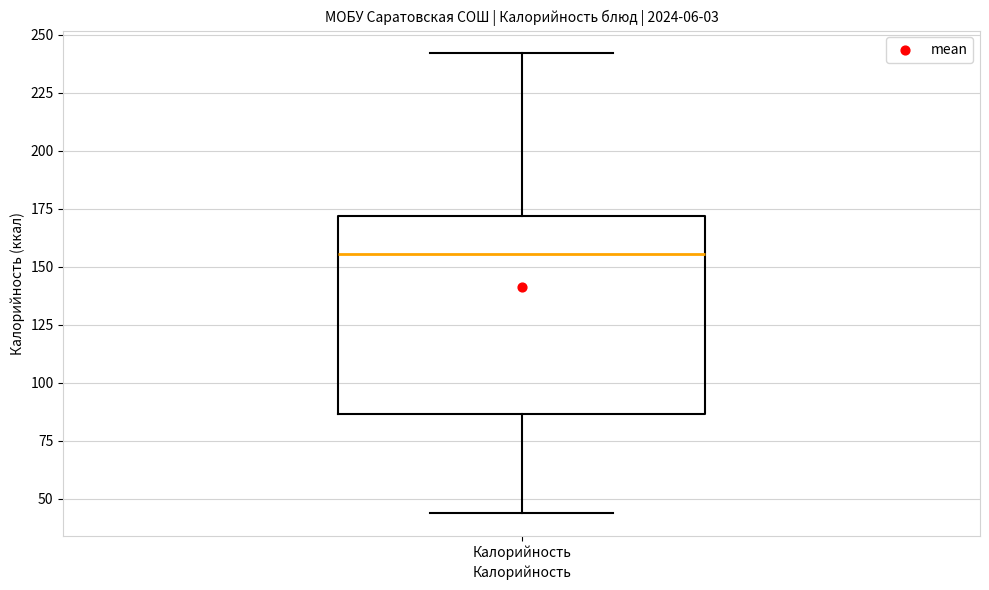

Read this box plot against the y-axis: the position of the median line, the range covered by the box, and the ends of both whiskers. The values are not printed on the chart, so give them approximately, as read against the axis.

median 155, box 85 to 170, whiskers 45 to 240